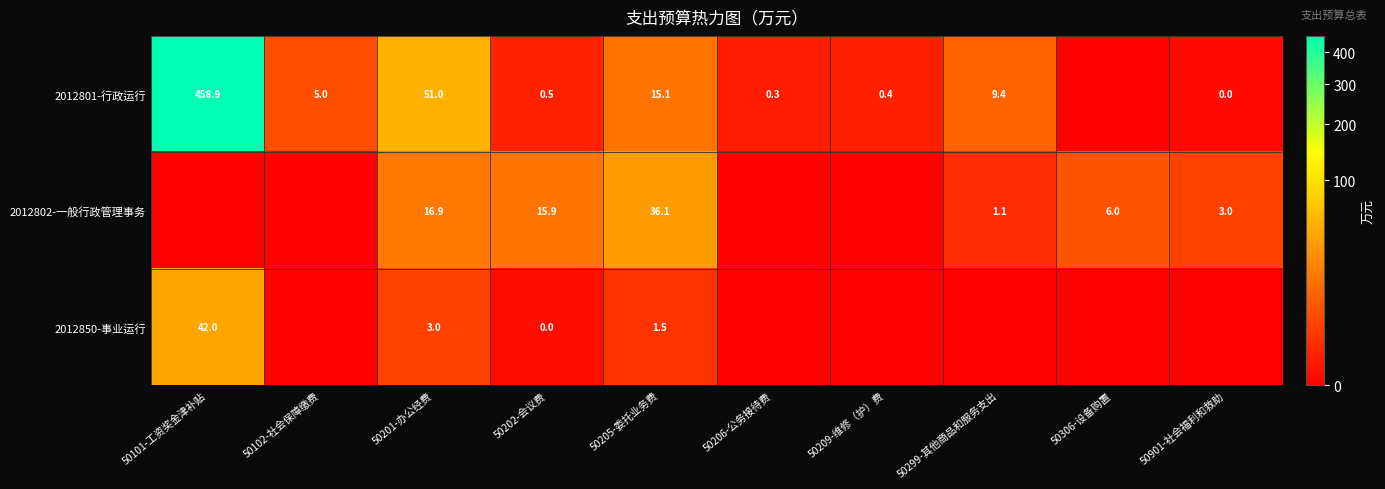

Which has a higher value, 50202-会议费 or 50205-委托业务费?

50205-委托业务费